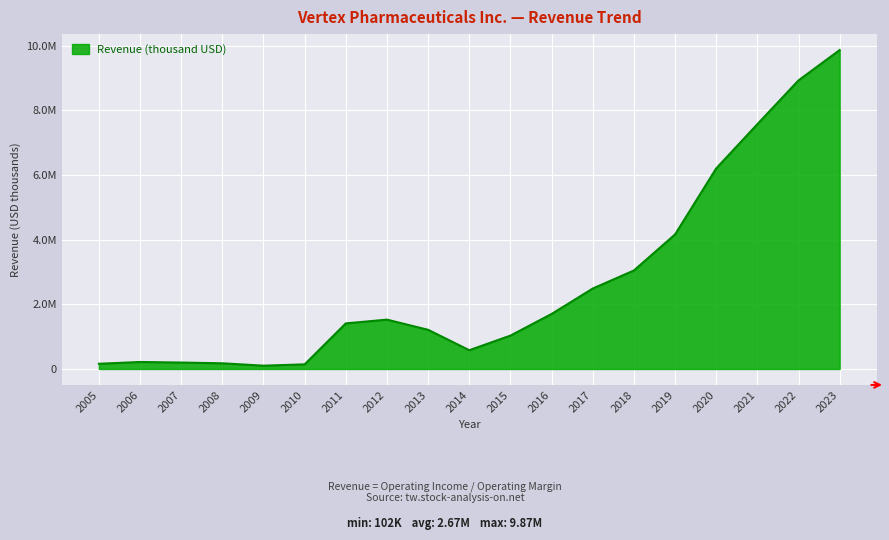

At which category does the data reach its first local peak?

2006